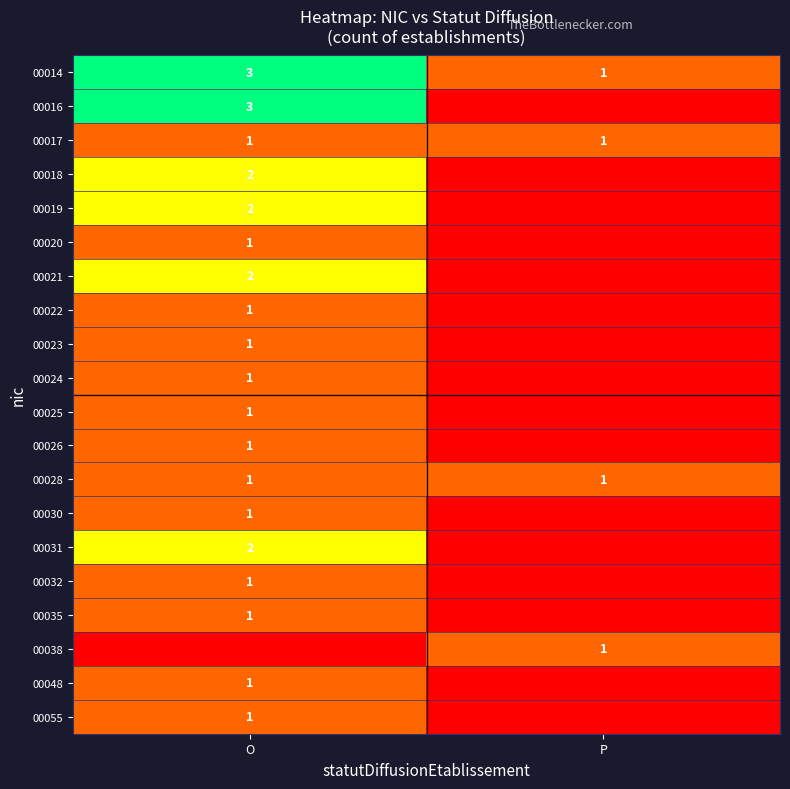

The value of 00020 at O is 1. True or false?

True